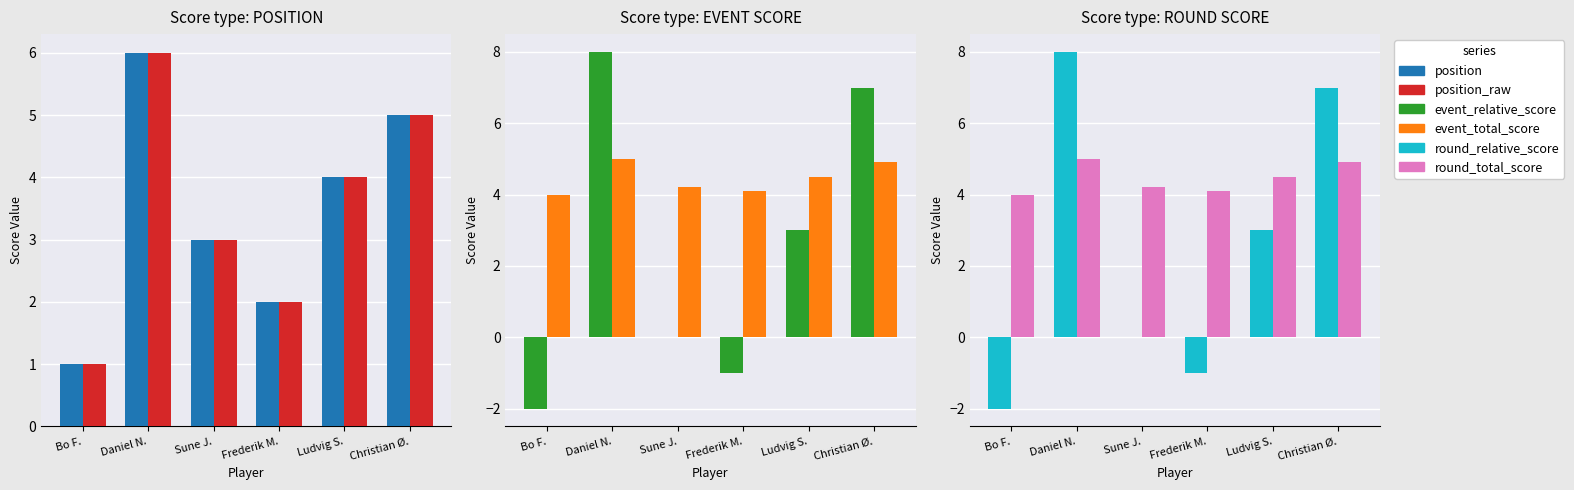

How many values in the position series exceed 4?

2